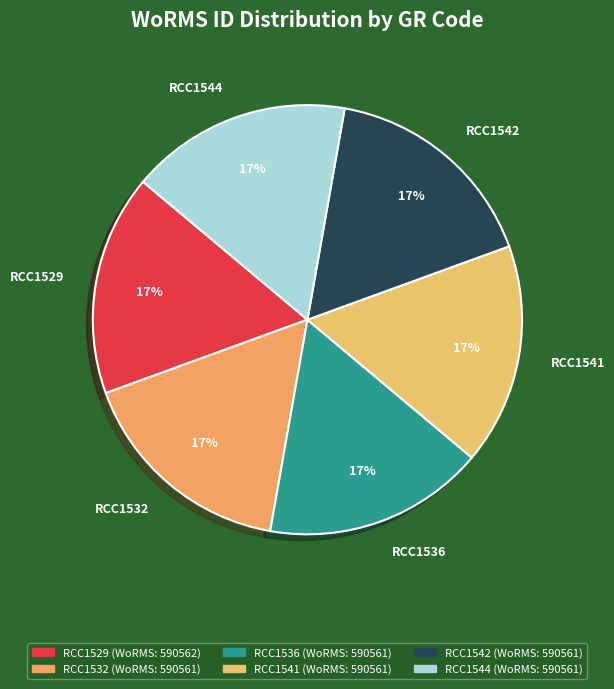

What is the ratio of the value at RCC1542 to the value at RCC1529?

1.0